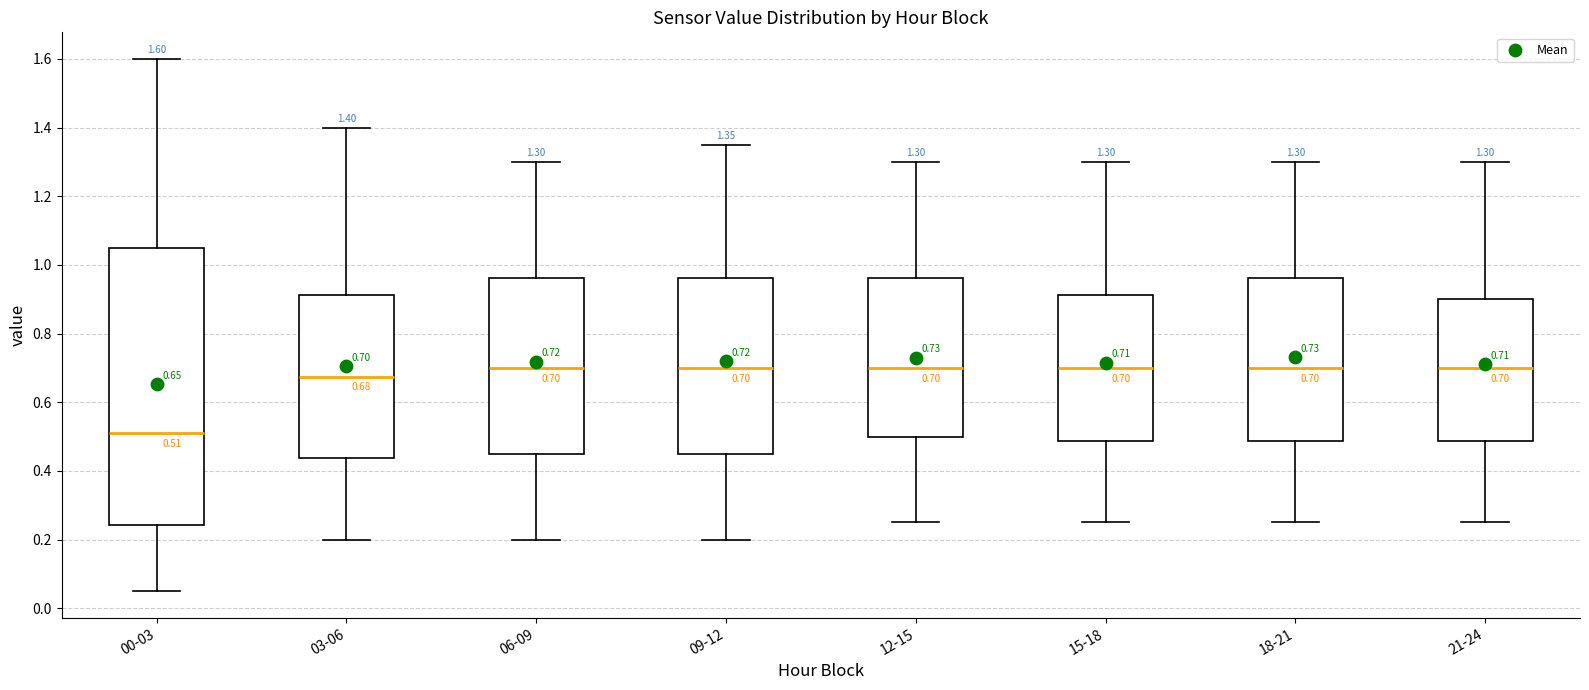

Which box has the lowest median line?

00-03